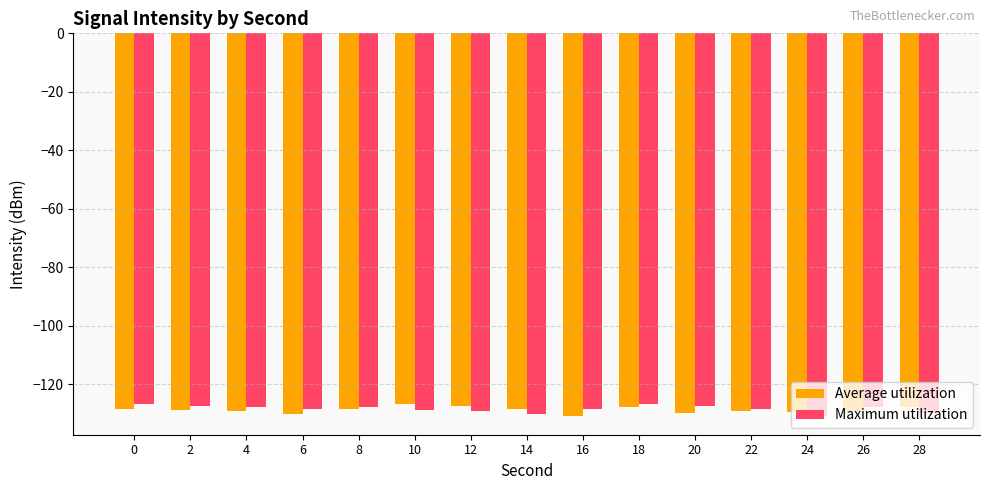

What is the total value across all series at 24?

-260.3